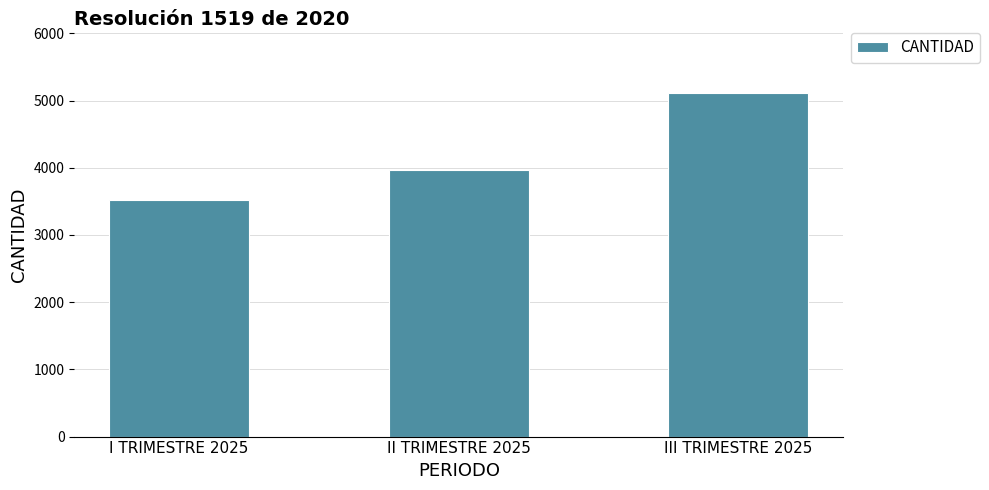

What is the difference between the values at II TRIMESTRE 2025 and I TRIMESTRE 2025?

445